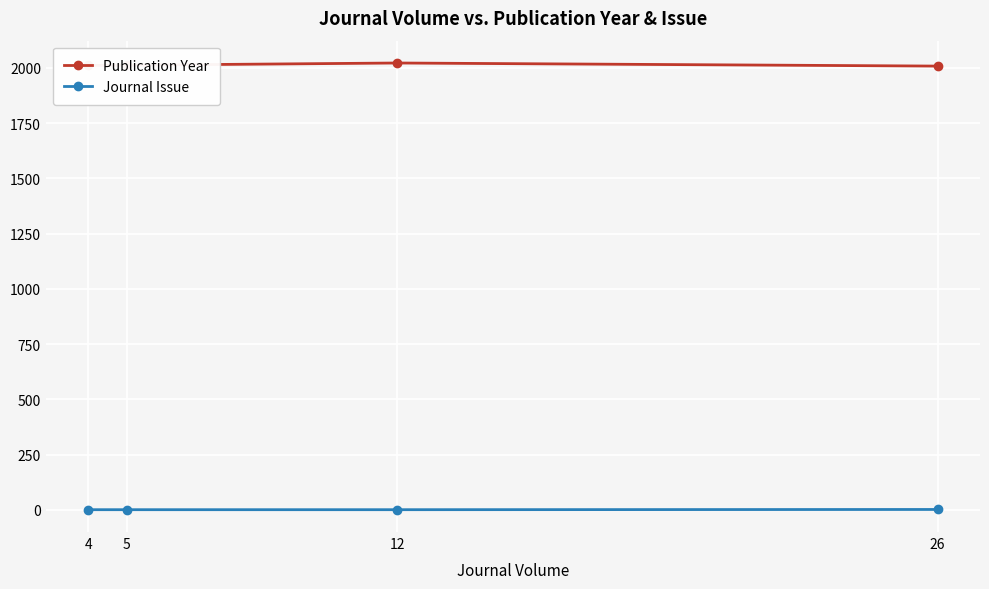

What value does the Journal Issue series have at 12?

1